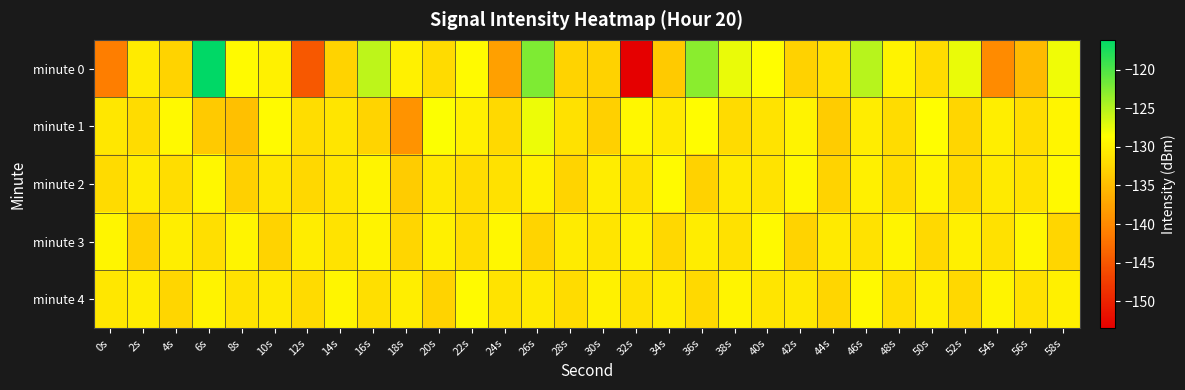

What is the smallest value displayed?

-153.5